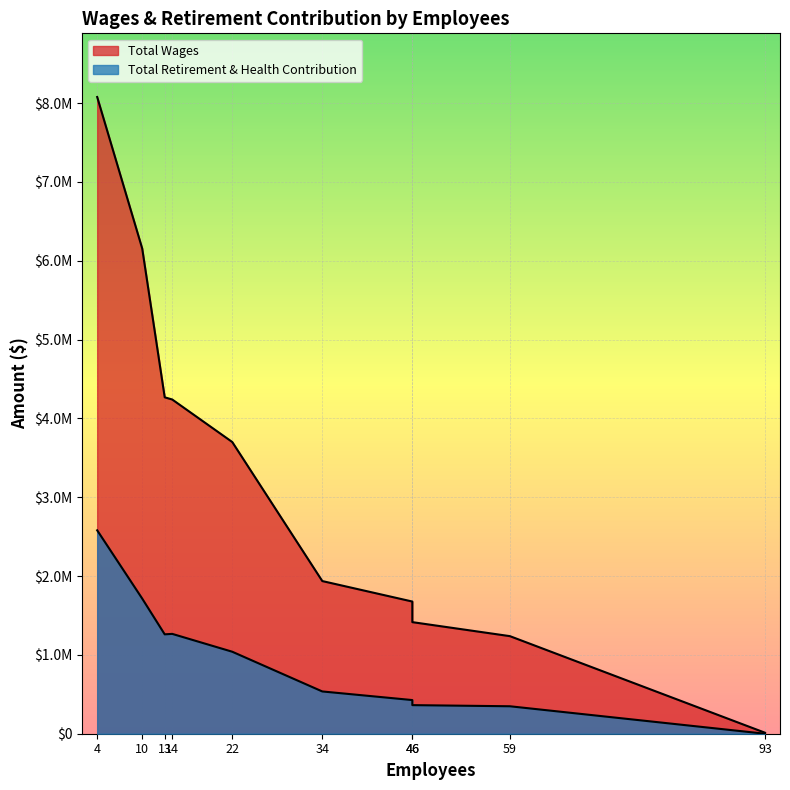

What are all the series names shown in the legend?

Total Wages, Total Retirement & Health Contribution